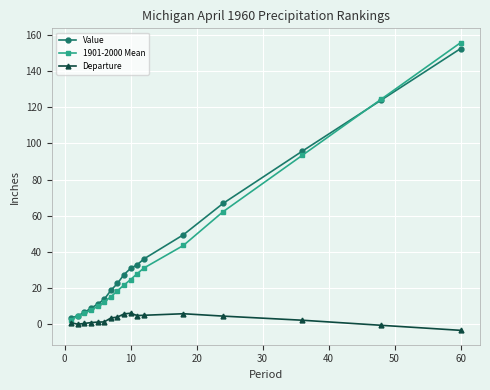

Which series has the largest range (max minus min)?

1901-2000 Mean